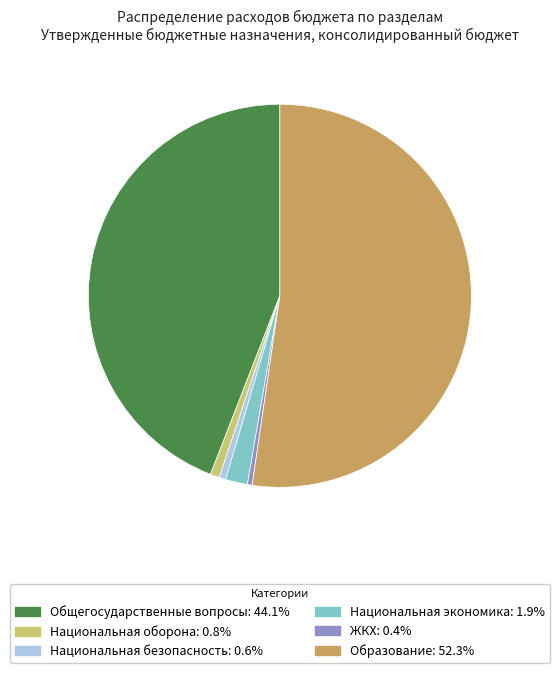

Is there a majority slice in this chart?

Yes